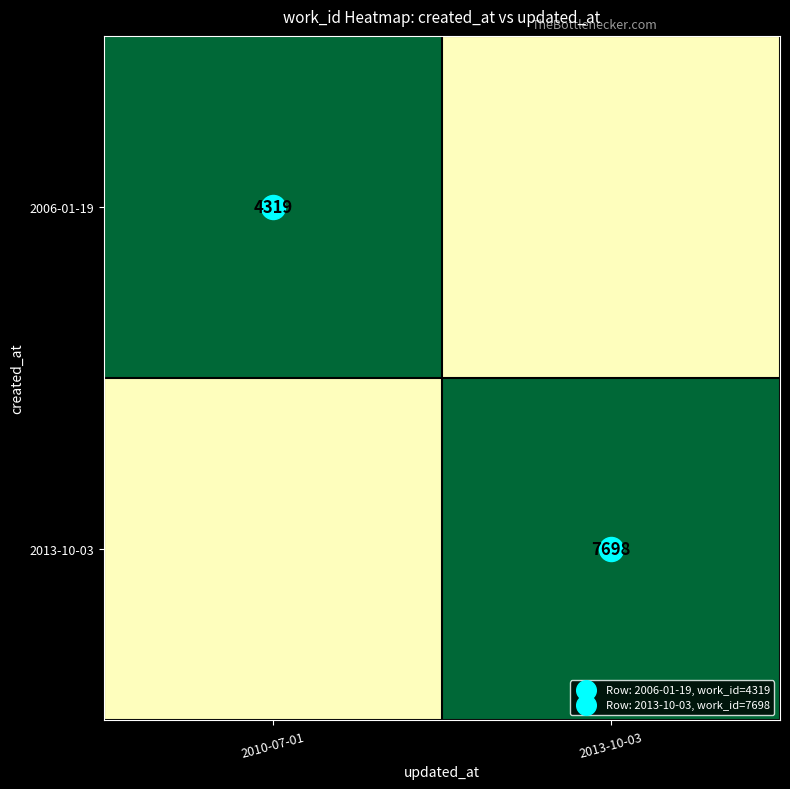

Which series has the widest spread of values?

2006-01-19